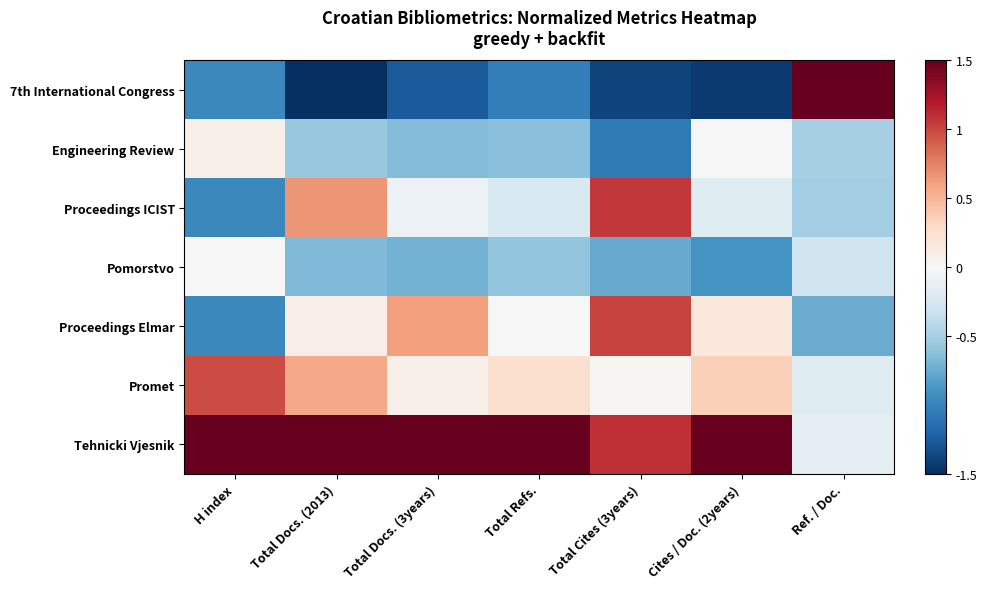

Reading left to right, what are all the values shown in this chart?

7th International Congress: H index=-1.0	Total Docs. (2013)=-1.5	Total Docs. (3years)=-1.3	Total Refs.=-1.0	Total Cites (3years)=-1.4	Cites / Doc. (2years)=-1.4	Ref. / Doc.=1.5
Engineering Review: H index=0.1	Total Docs. (2013)=-0.6	Total Docs. (3years)=-0.6	Total Refs.=-0.6	Total Cites (3years)=-1.1	Cites / Doc. (2years)=0.0	Ref. / Doc.=-0.5
Proceedings ICIST: H index=-1.0	Total Docs. (2013)=0.7	Total Docs. (3years)=-0.1	Total Refs.=-0.2	Total Cites (3years)=1.1	Cites / Doc. (2years)=-0.2	Ref. / Doc.=-0.5
Pomorstvo: H index=0.0	Total Docs. (2013)=-0.7	Total Docs. (3years)=-0.7	Total Refs.=-0.6	Total Cites (3years)=-0.8	Cites / Doc. (2years)=-0.9	Ref. / Doc.=-0.3
Proceedings Elmar: H index=-1.0	Total Docs. (2013)=0.1	Total Docs. (3years)=0.6	Total Refs.=-0.0	Total Cites (3years)=1.0	Cites / Doc. (2years)=0.2	Ref. / Doc.=-0.7
Promet: H index=1.0	Total Docs. (2013)=0.6	Total Docs. (3years)=0.1	Total Refs.=0.2	Total Cites (3years)=0.0	Cites / Doc. (2years)=0.4	Ref. / Doc.=-0.2
Tehnicki Vjesnik: H index=1.5	Total Docs. (2013)=1.5	Total Docs. (3years)=1.5	Total Refs.=1.5	Total Cites (3years)=1.1	Cites / Doc. (2years)=1.5	Ref. / Doc.=-0.1